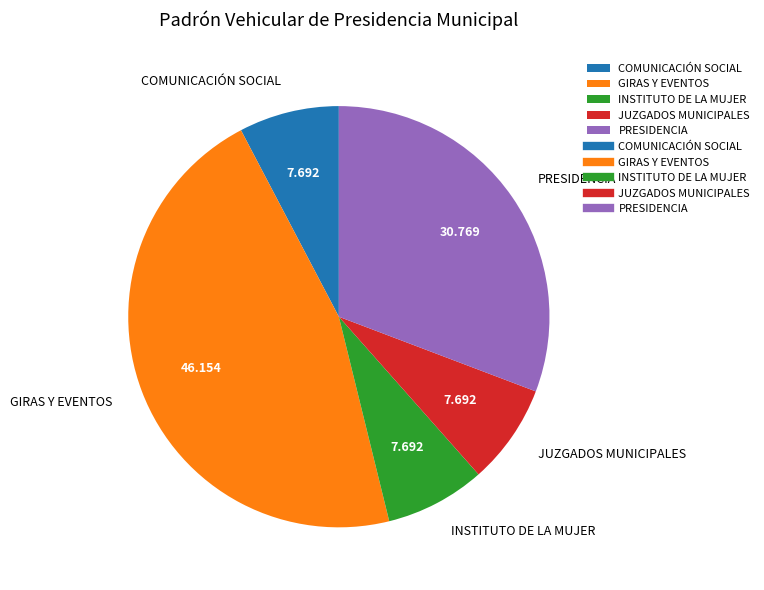

Is it true that COMUNICACIÓN SOCIAL is 8% of the pie?

True